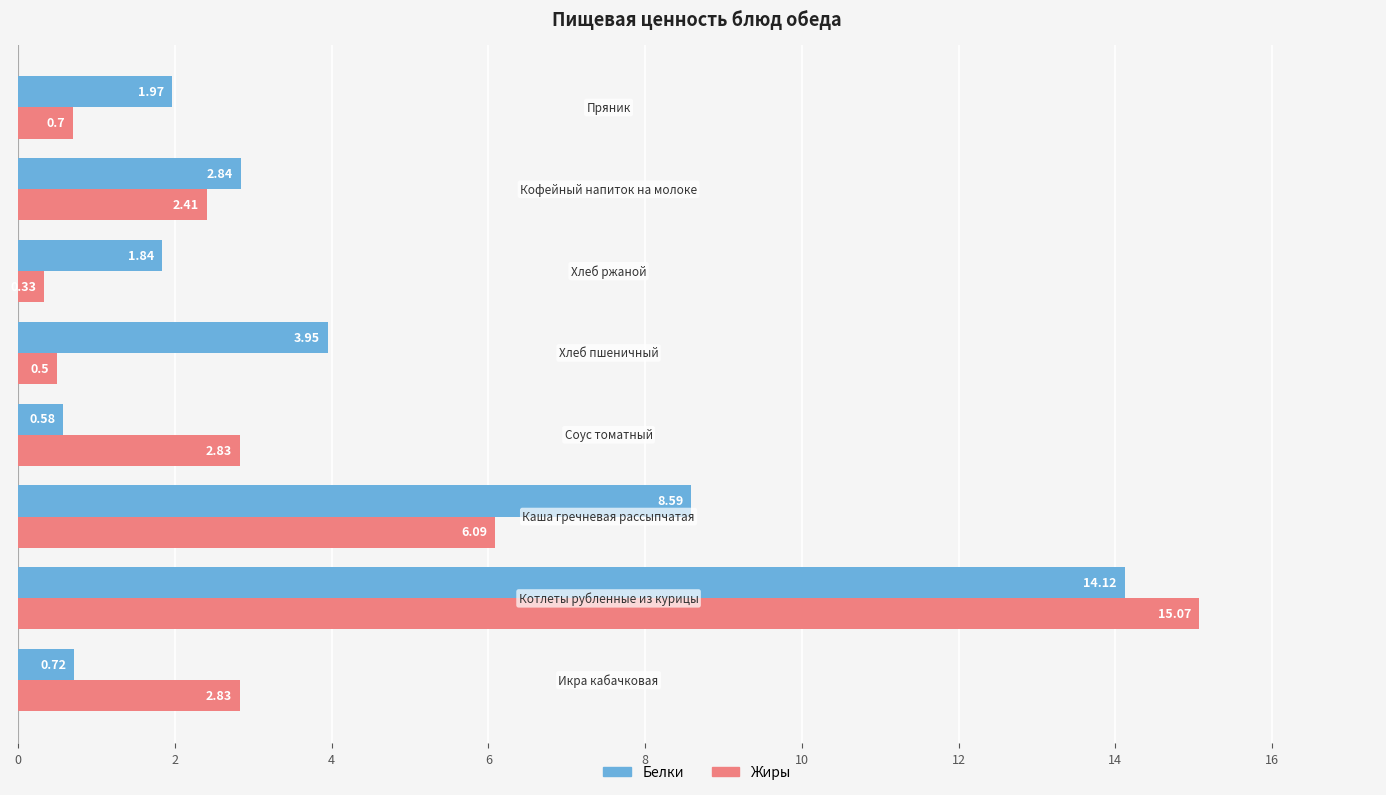

At how many categories does at least one series exceed 4?

2